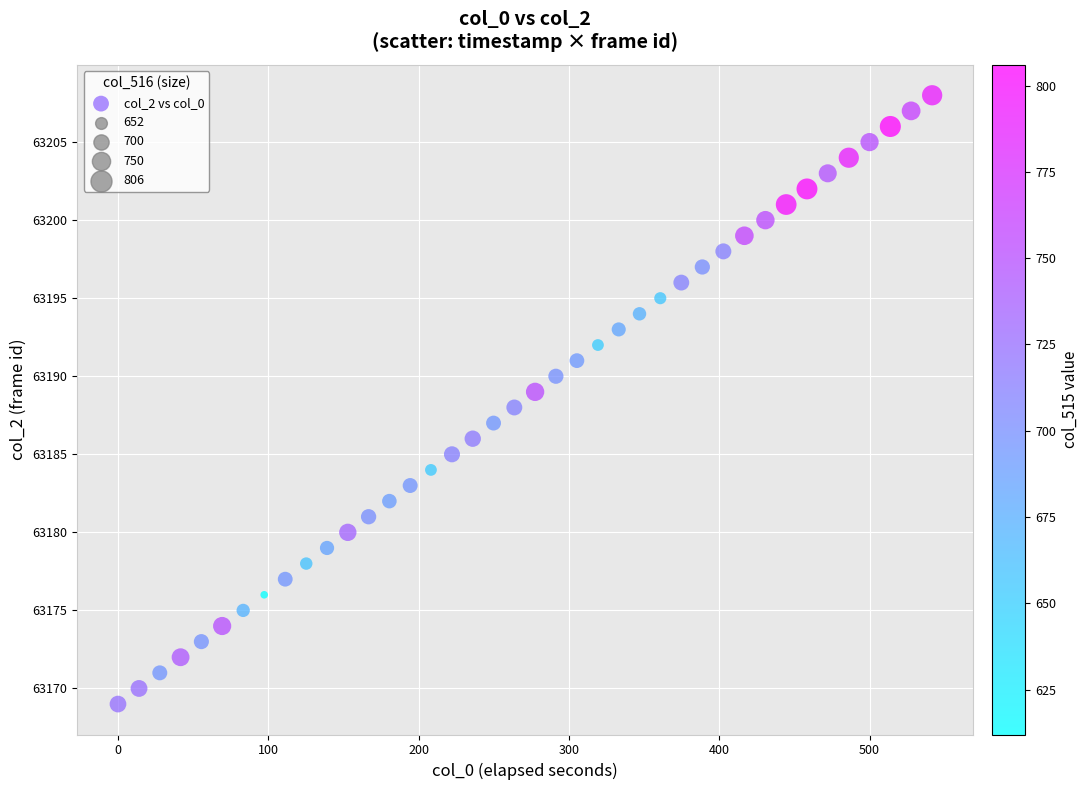

What is the range of Y values (max minus min)?

39